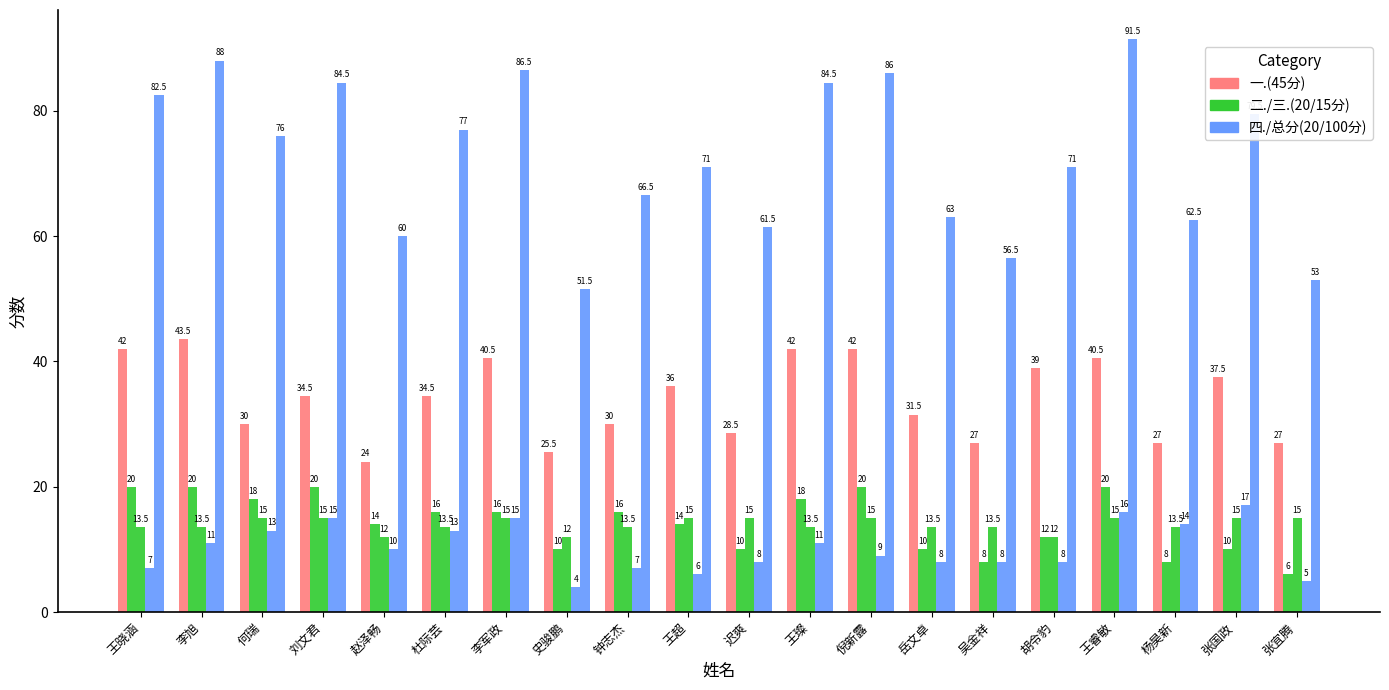

How many distinct data groups are displayed?

5